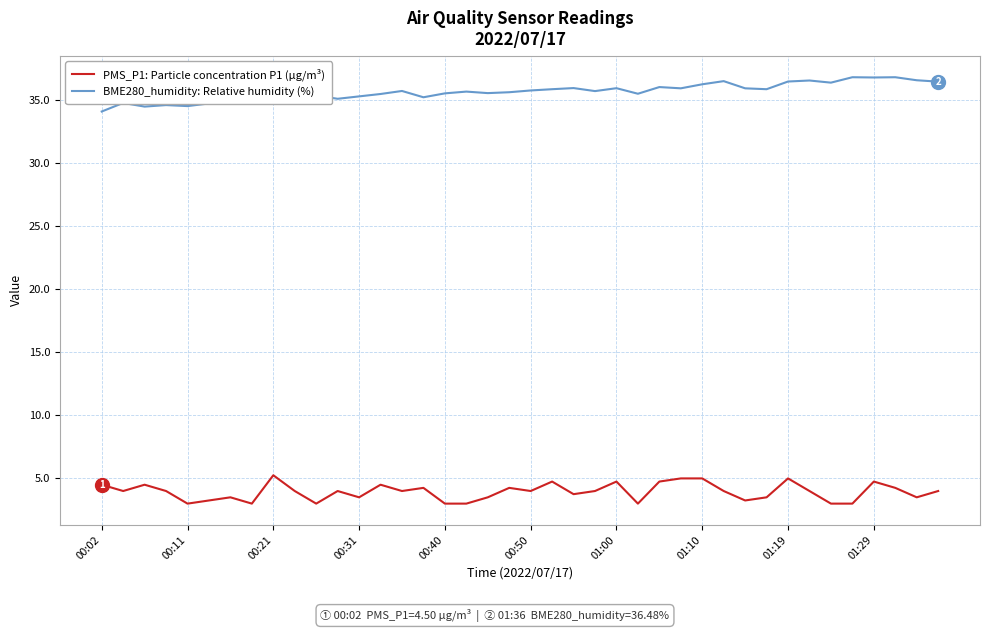

What is the difference between the maximum and minimum values in the BME280_humidity: Relative humidity (%) series?

2.7